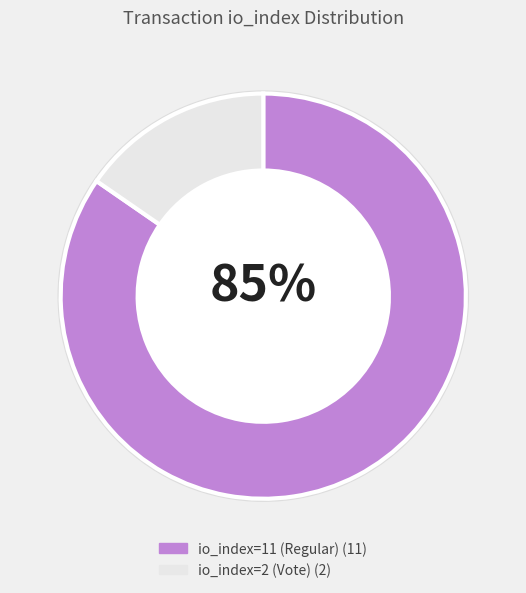

To the nearest percent, what percentage of the pie is io_index=11 (Regular)?

85%